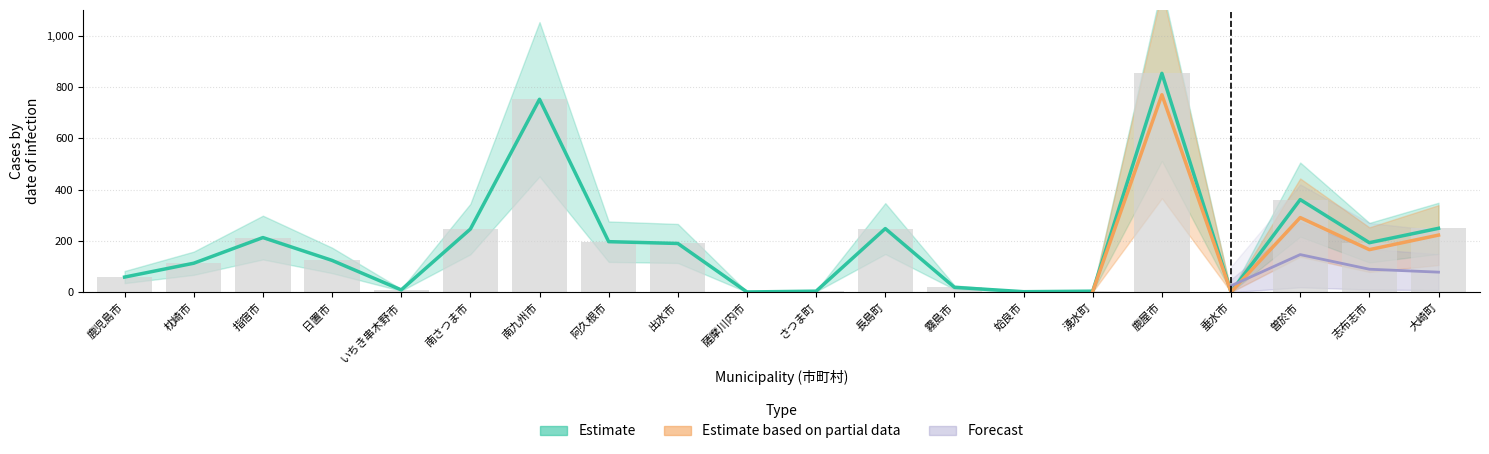

What is the label of the 20th bar from the left?

大崎町